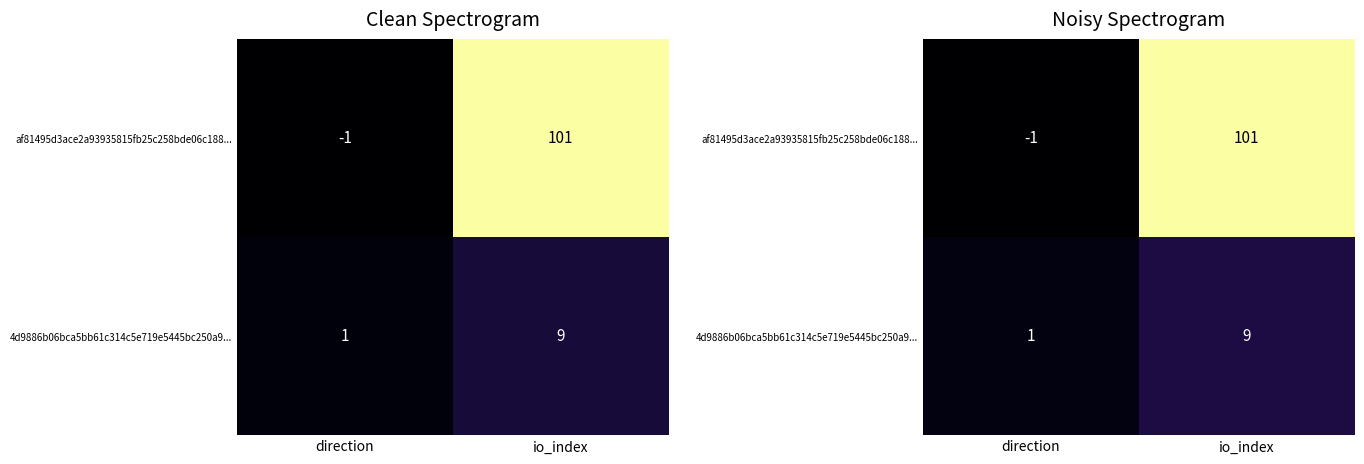

At which label does af81495d3ace2a93935815fb25c258bde06c188... reach its minimum?

direction